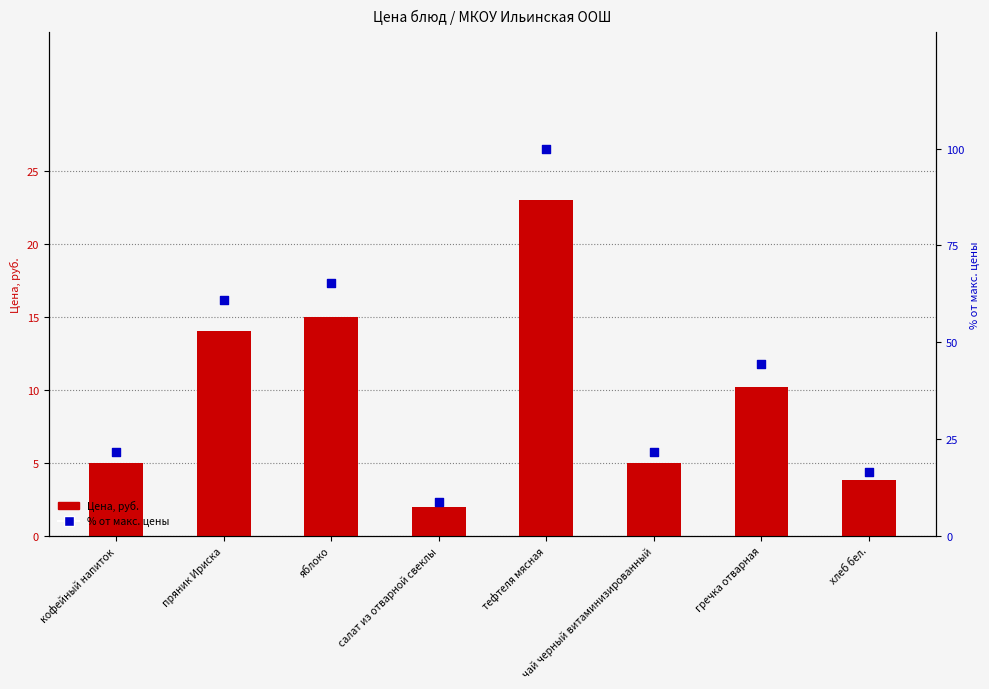

Which series has the largest Y range (max minus min)?

% от макс. цены